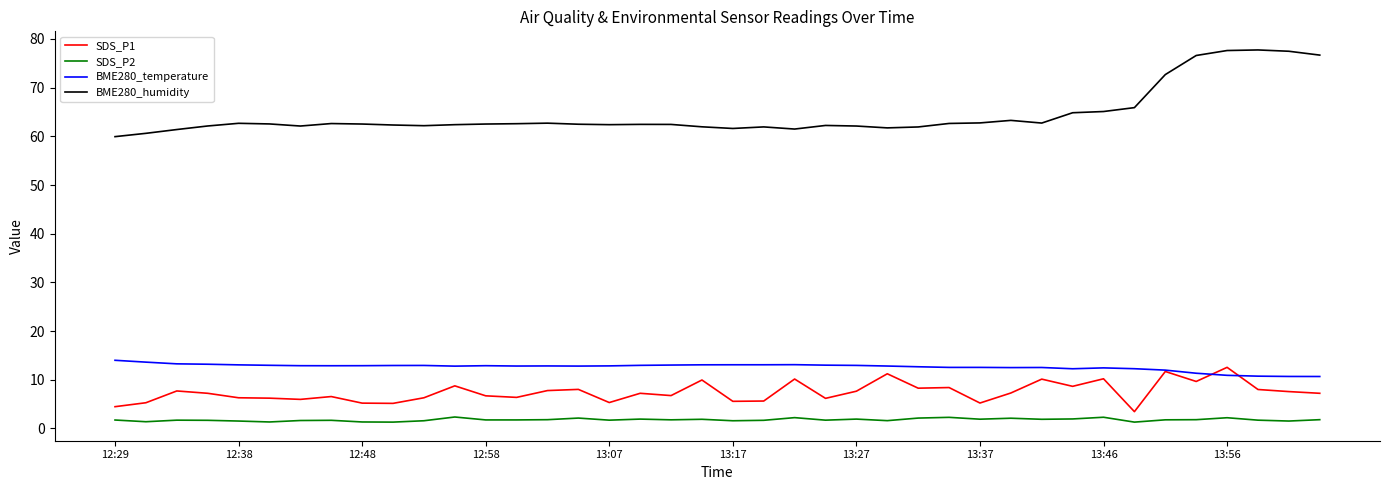

Count the number of data series in this chart.

4